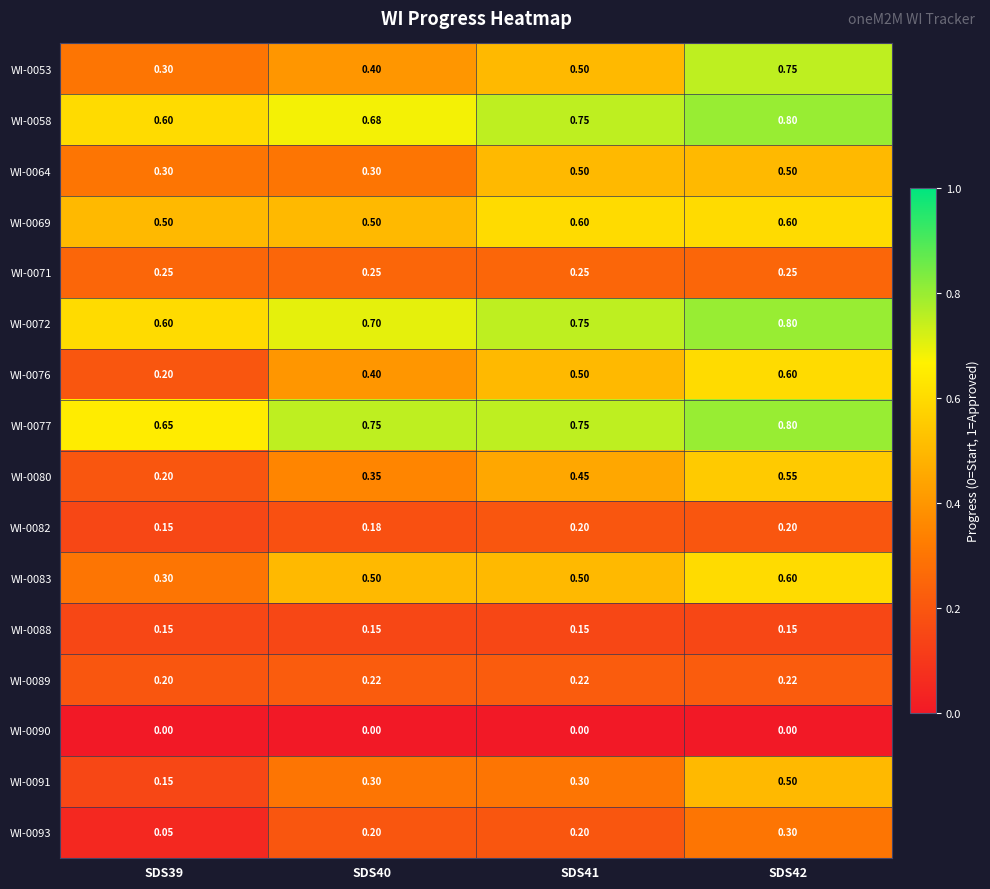

Is the value of WI-0083 at SDS40 greater than the value of WI-0082 at SDS40?

Yes